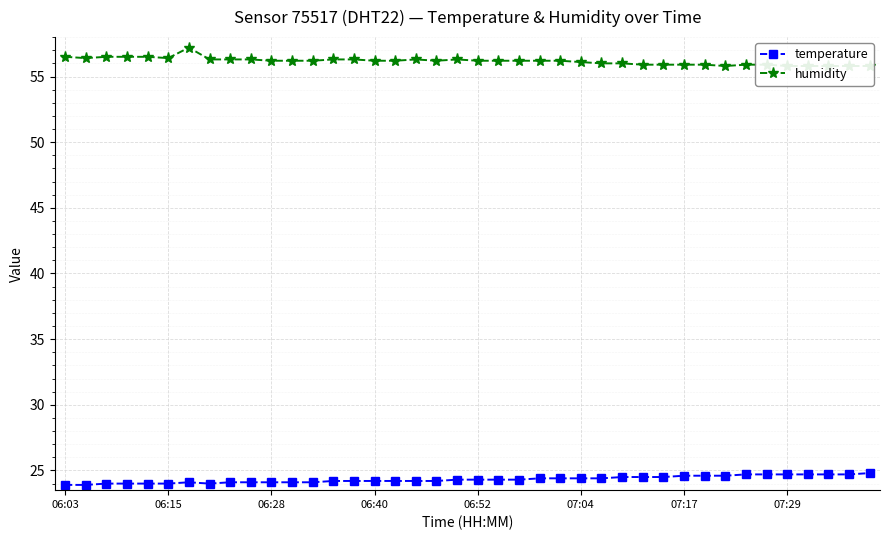

True or false: temperature has a value of 15.2 at 11.

False